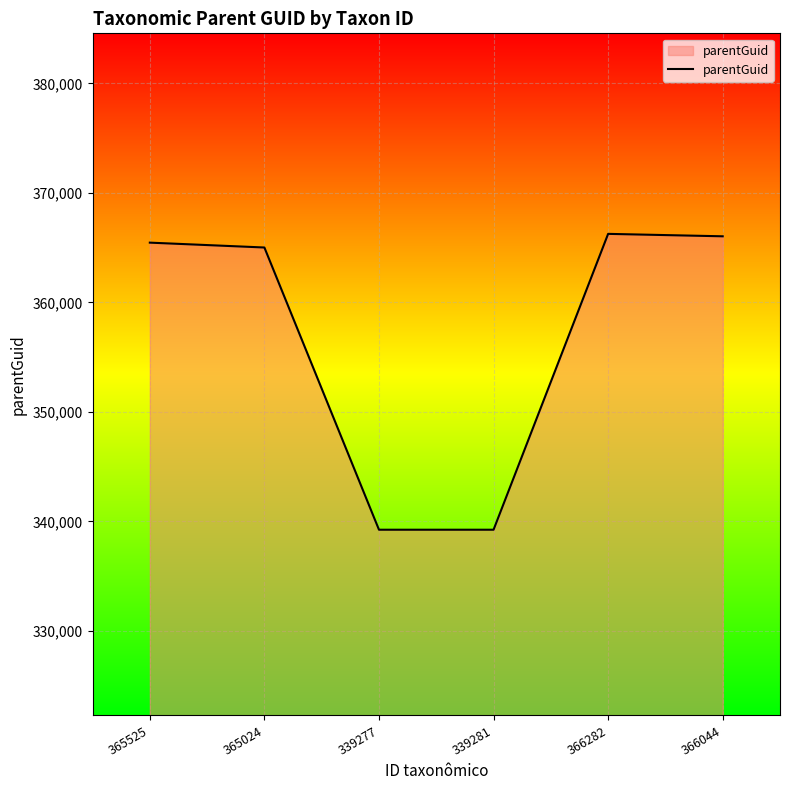

Approximately how many times larger is the value at 366282 compared to 366044?

1.0